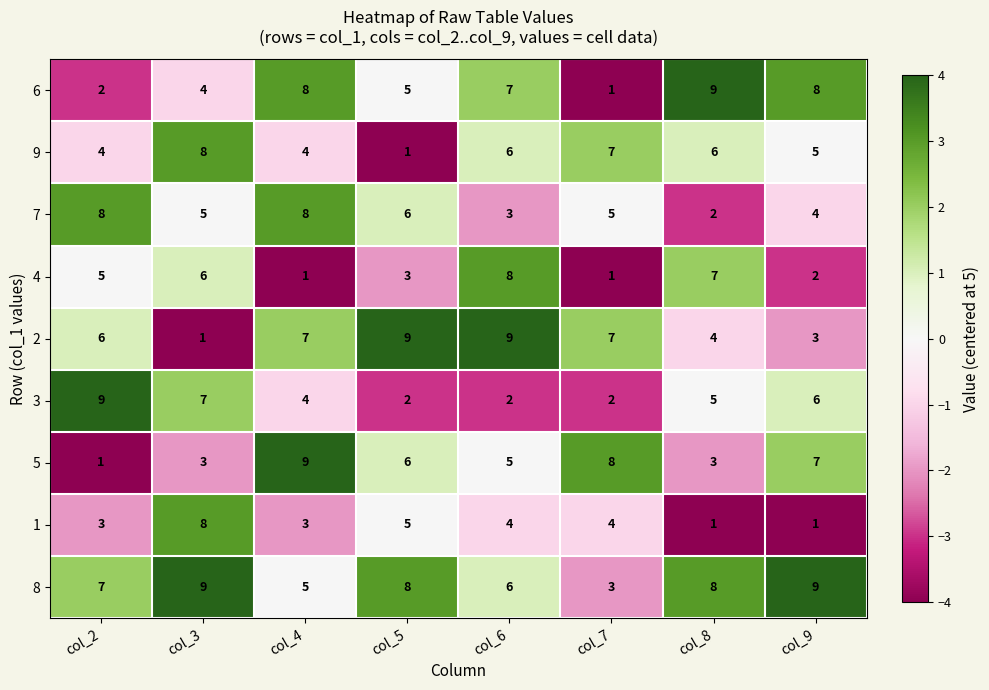

What is the lowest value of the 8 series?

3